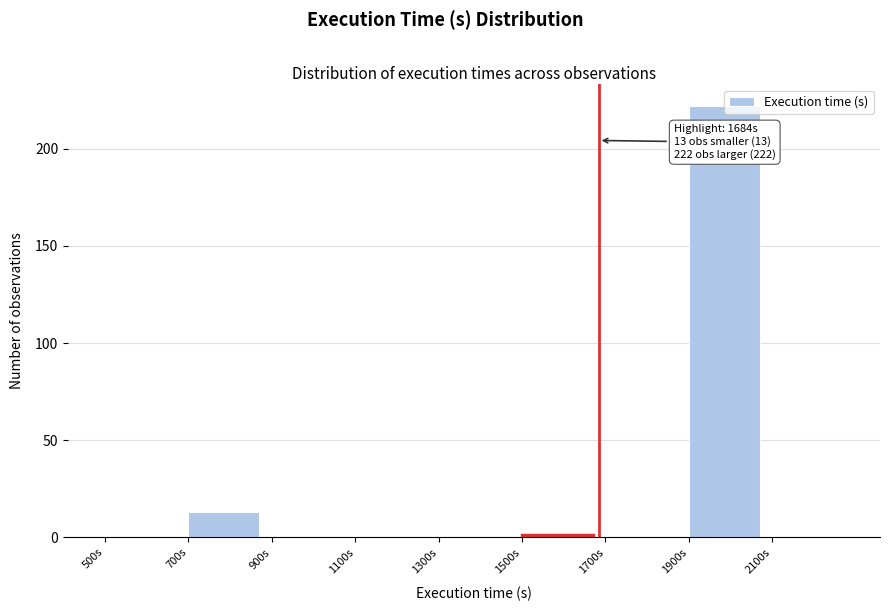

Which range on the x-axis has the tallest bar?

1900 to 2100